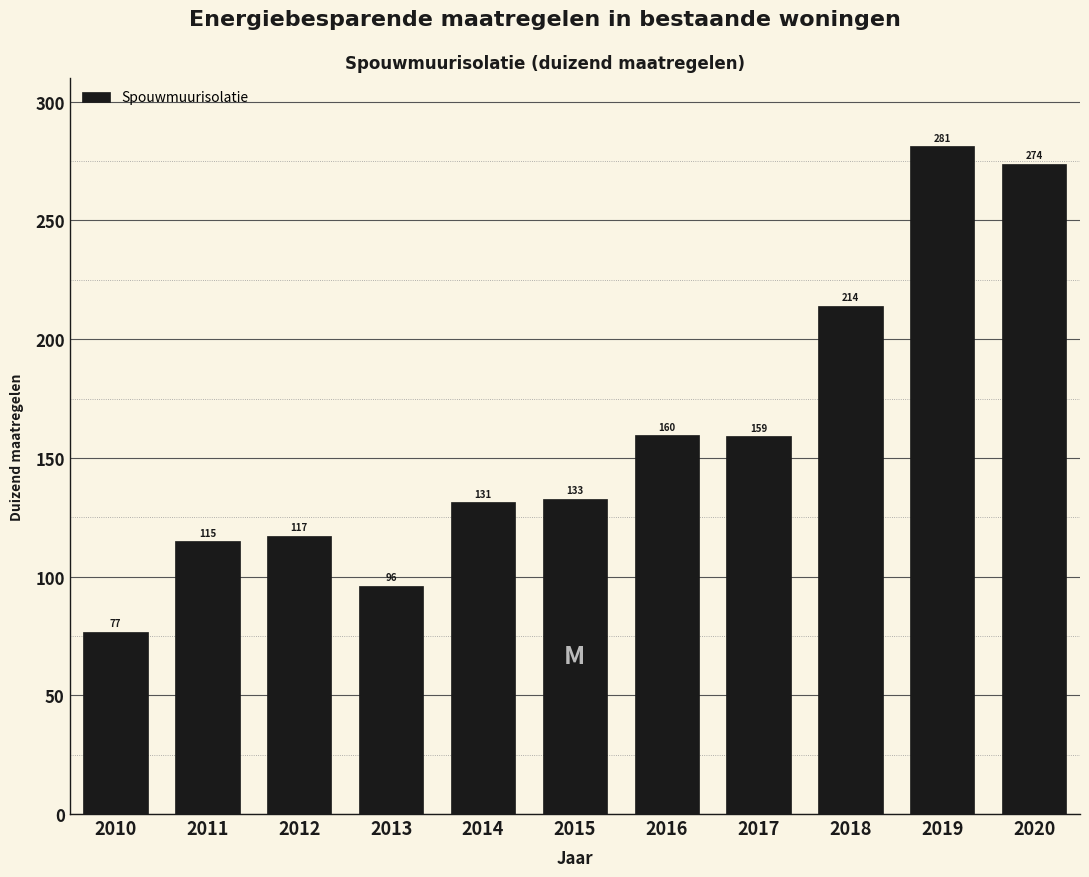

Is it true that the value at 2012 is 41.8?

False